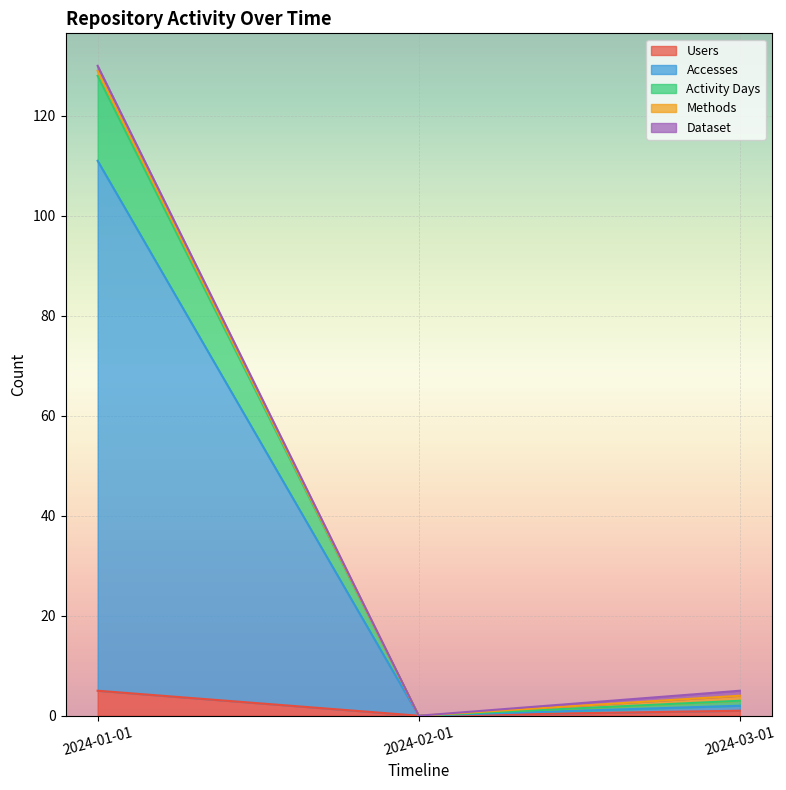

The Accesses series shows 0 at 2024-02-01. True or false?

True